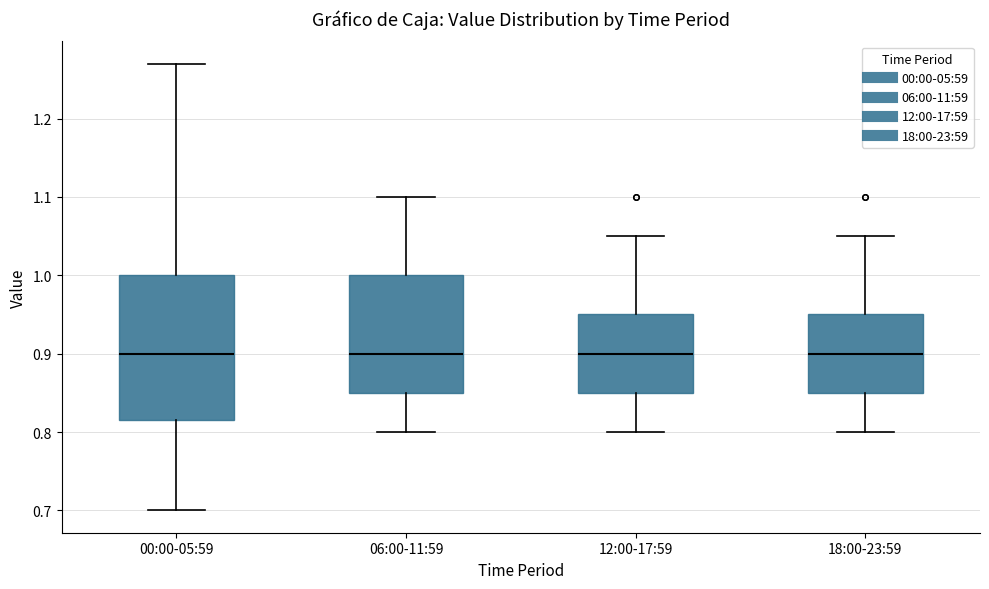

Comparing the boxes themselves (not the whiskers), which one is the tallest?

00:00-05:59